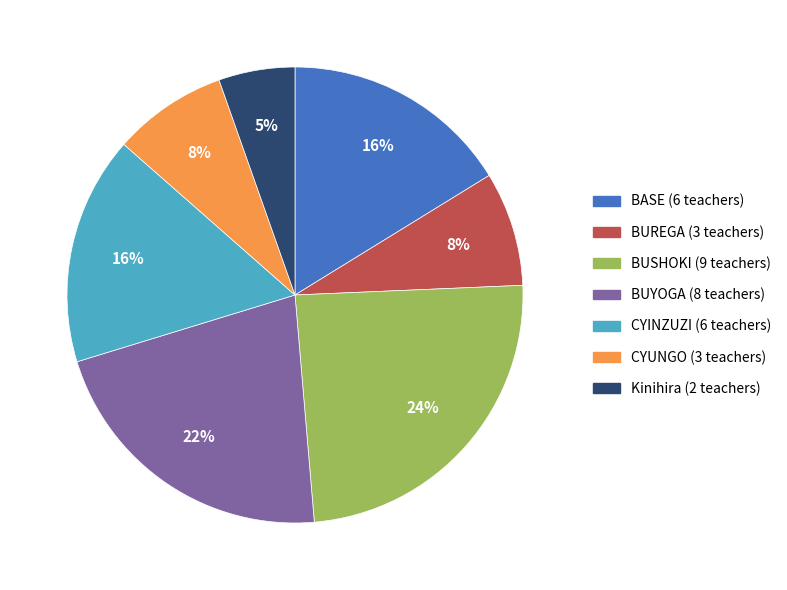

Is it true that BUSHOKI is 24% of the pie?

True